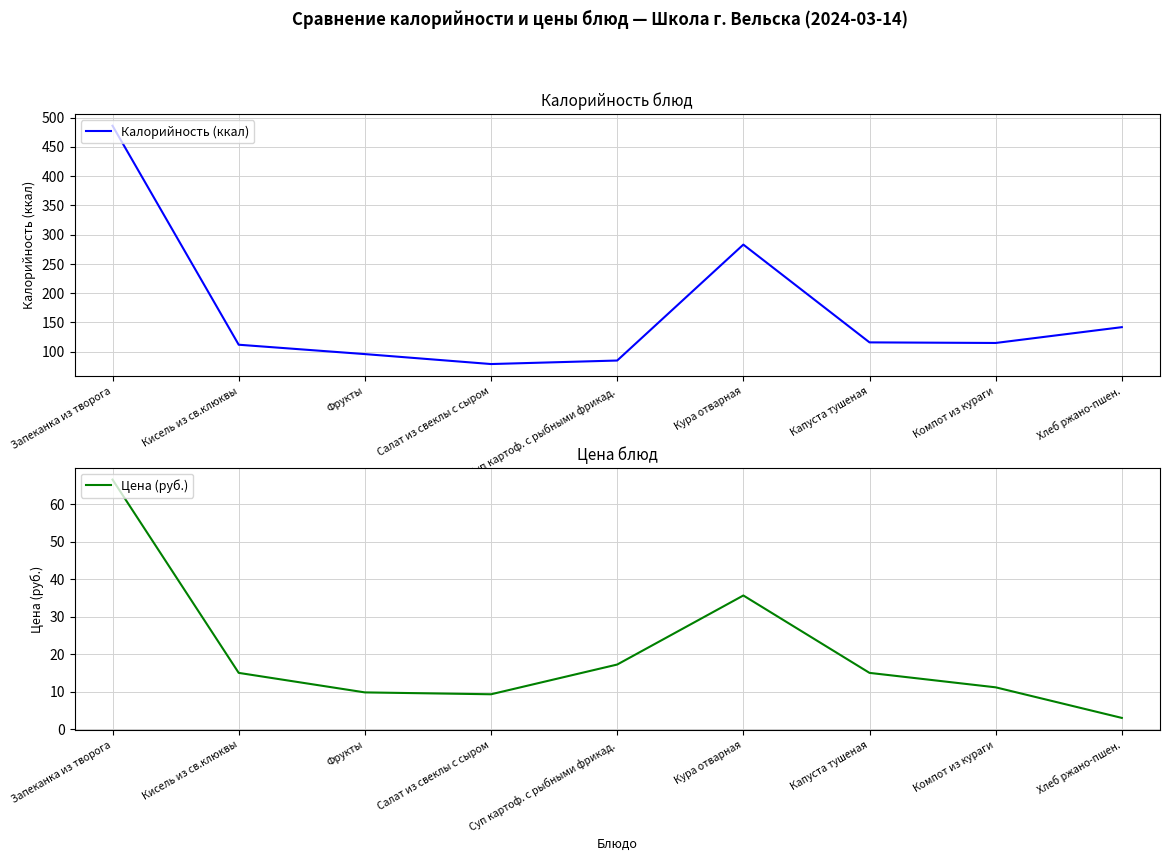

True or false: Калорийность (ккал) and Цена (руб.) intersect in this chart.

False